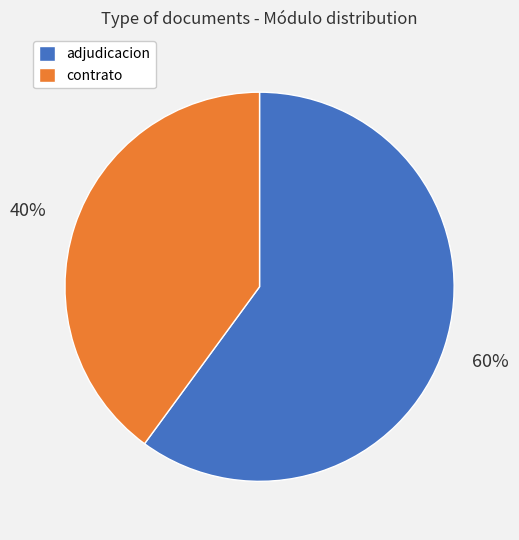

Does any single category account for the majority?

Yes